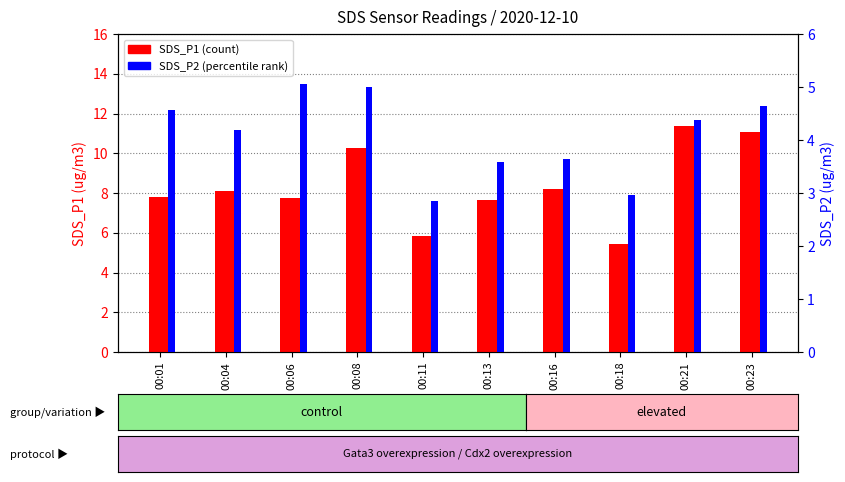

What is the difference between the second highest and minimum values in the SDS_P2 series?

2.1